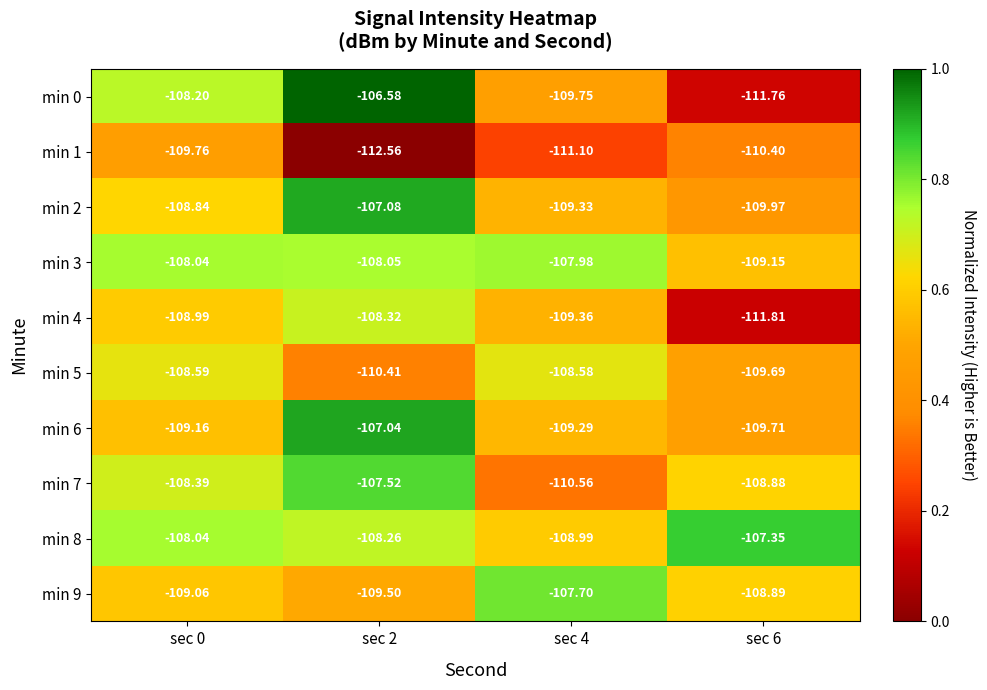

Is the value of min 5 at sec 2 greater than the value of min 7 at sec 2?

No